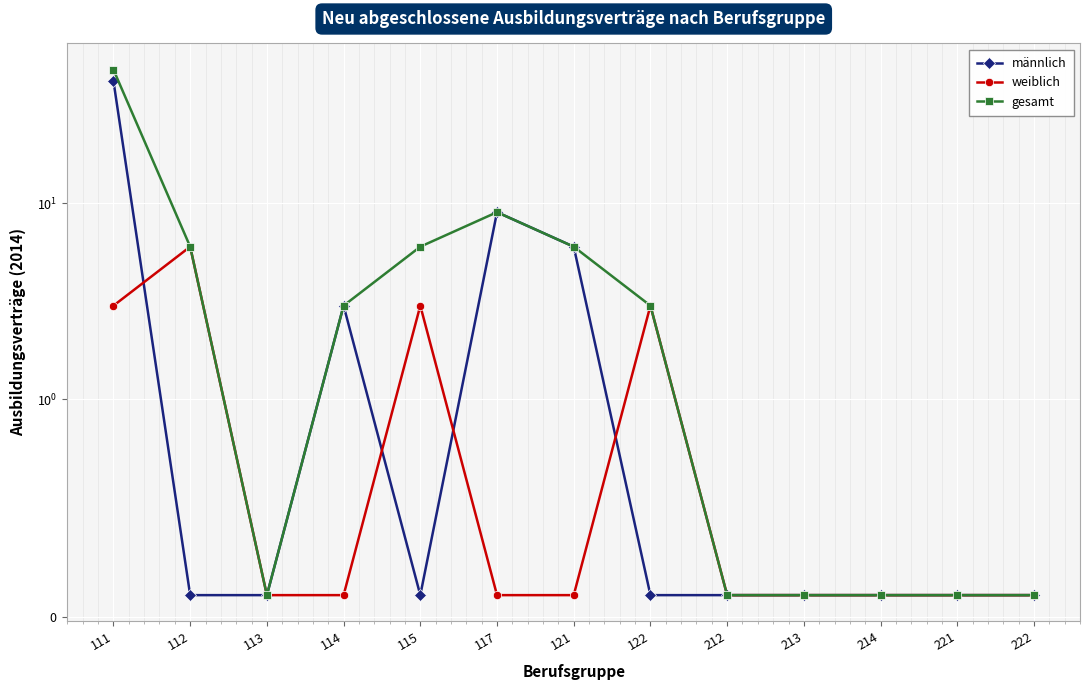

Which category has the lowest value across all series?

112